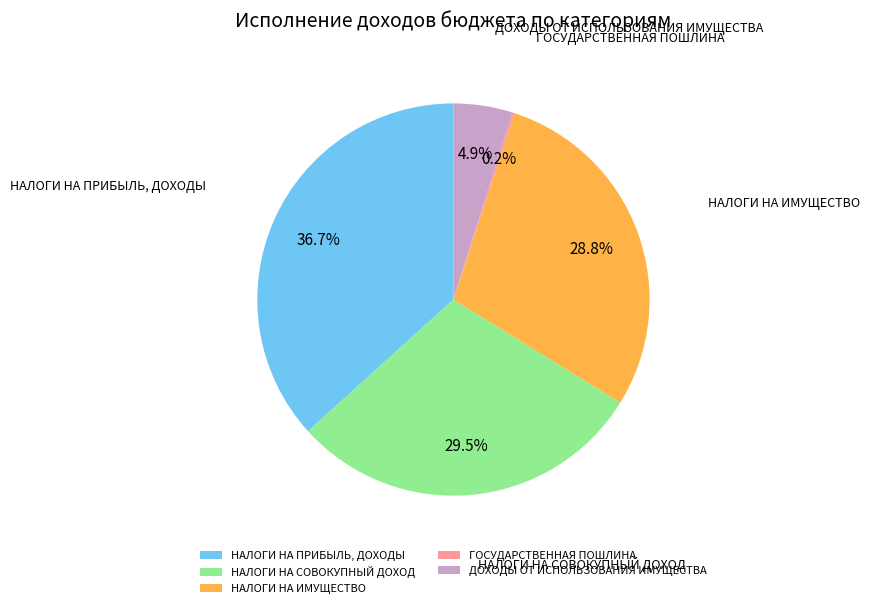

What portion of the pie excludes НАЛОГИ НА ПРИБЫЛЬ, ДОХОДЫ?

63.3%